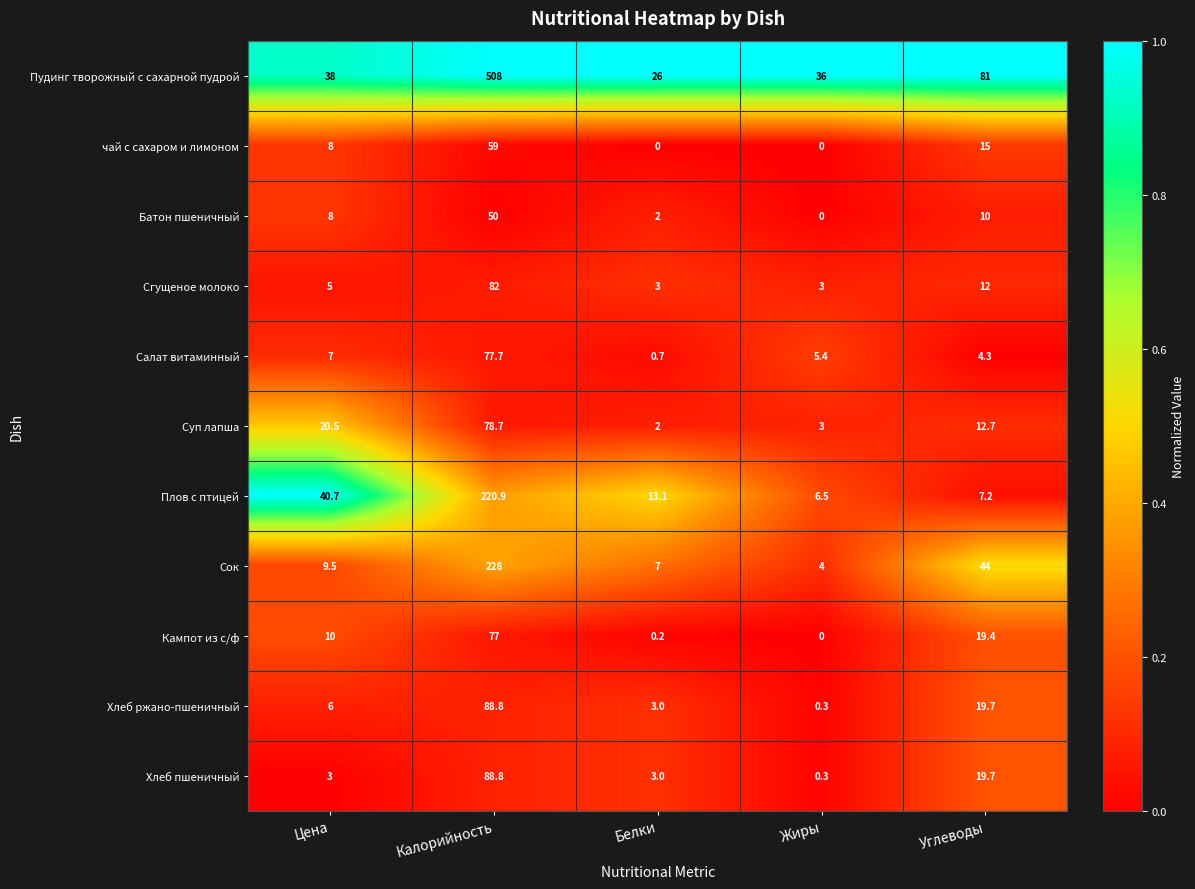

At which label is Плов с птицей closest to 113?

Цена